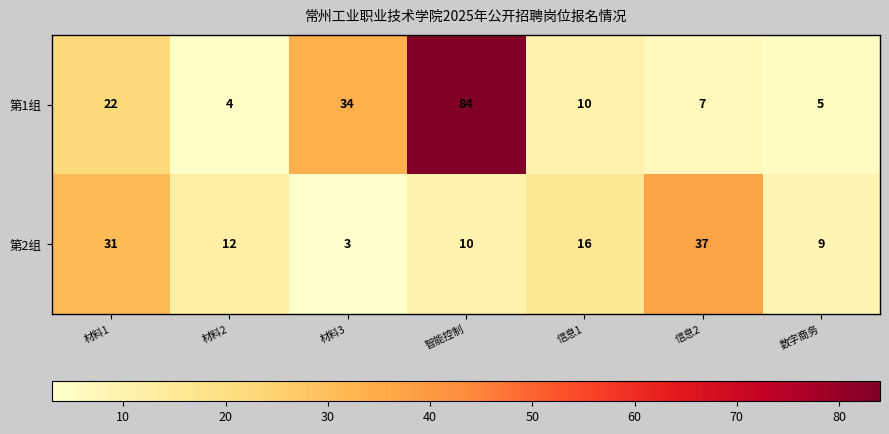

Which label corresponds to the largest value in the chart?

智能控制